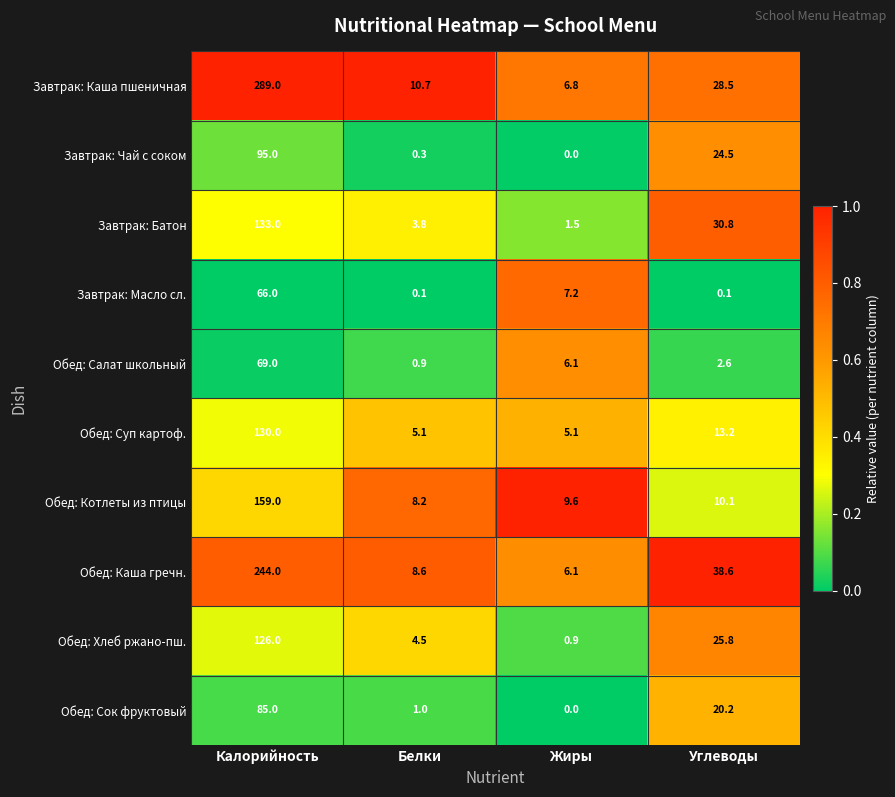

Which series has the largest total across all categories?

Завтрак: Каша пшеничная